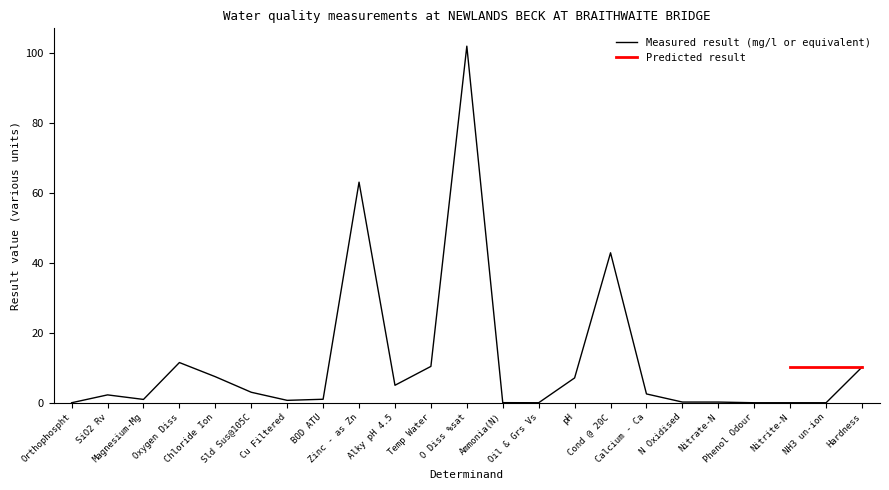

True or false: the data shows 0.0 at Nitrite-N.

True